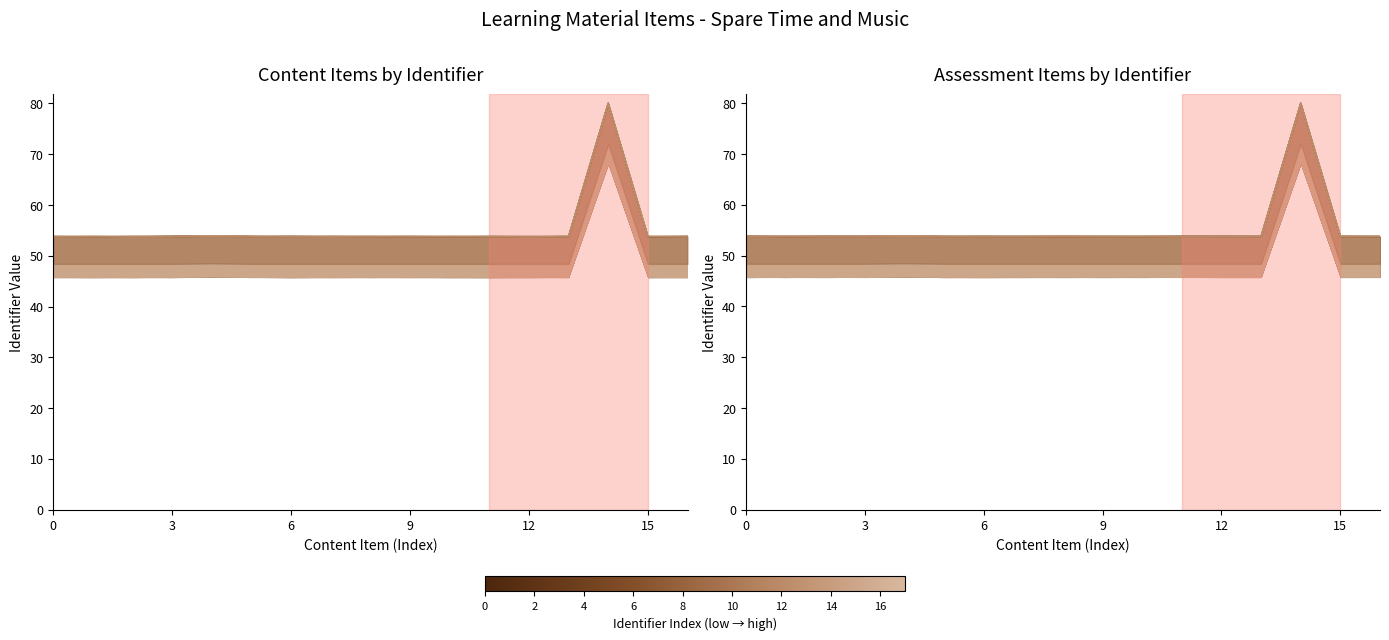

Approximately how many times larger is the value at 0 compared to 7?

1.0